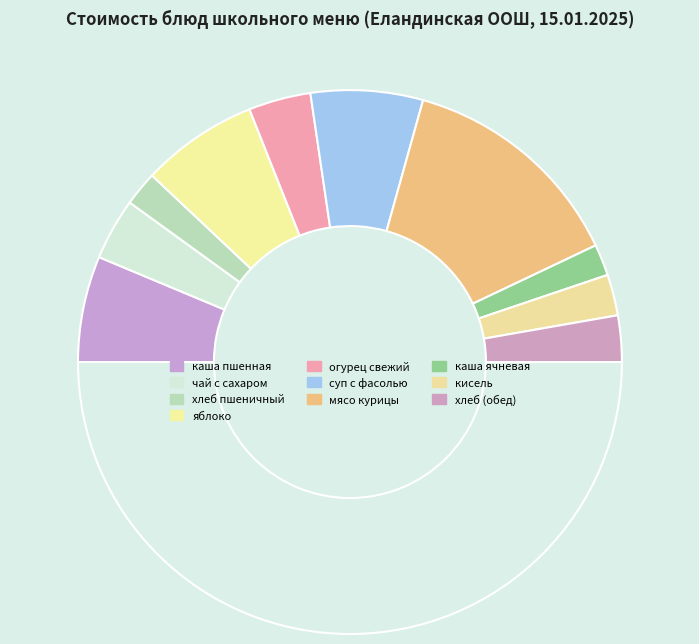

How many slices are in this pie chart?

11